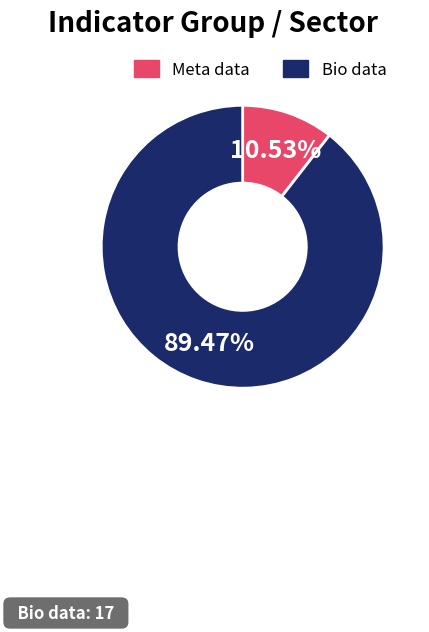

Approximately how many times larger is the value at Bio data compared to Meta data?

8.5